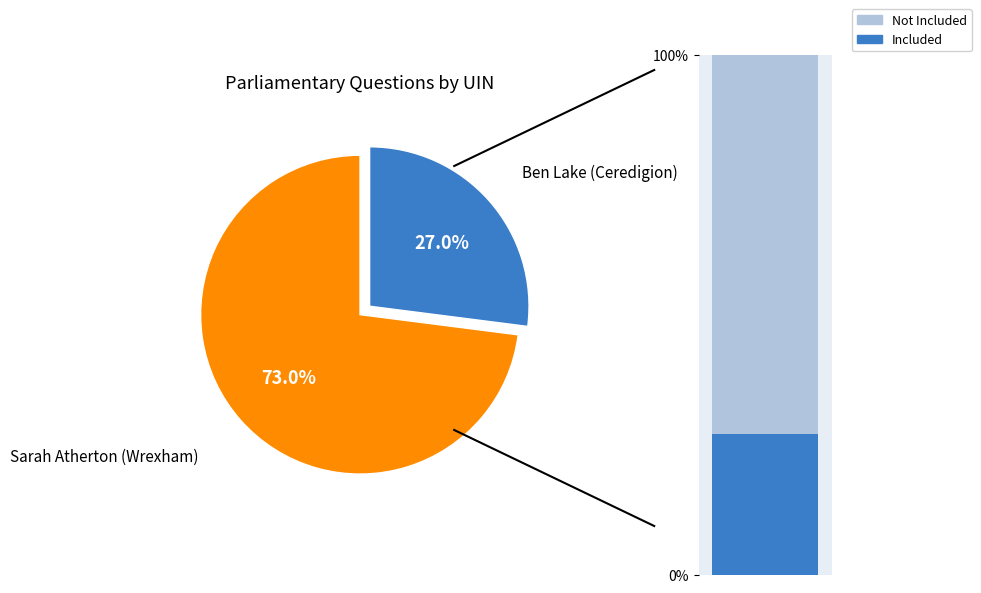

Count the number of slices in the pie.

2